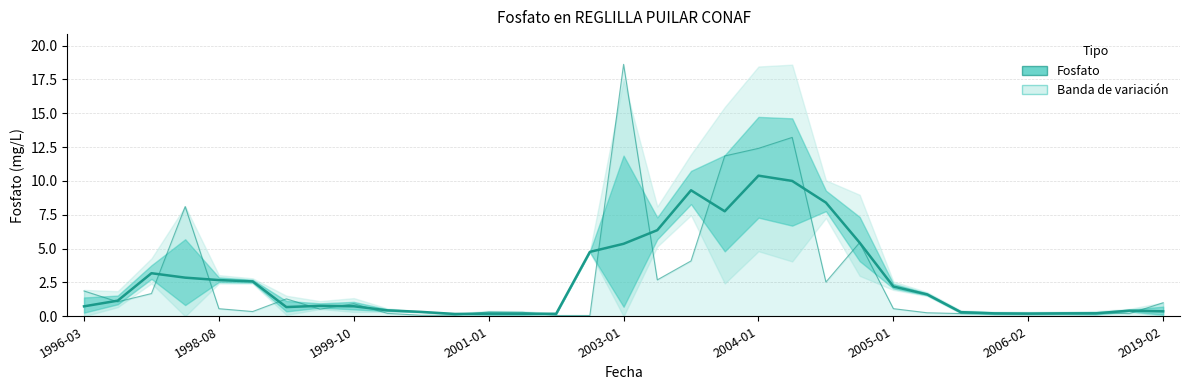

The chart shows a value of 10.4 at 2004-01. True or false?

True